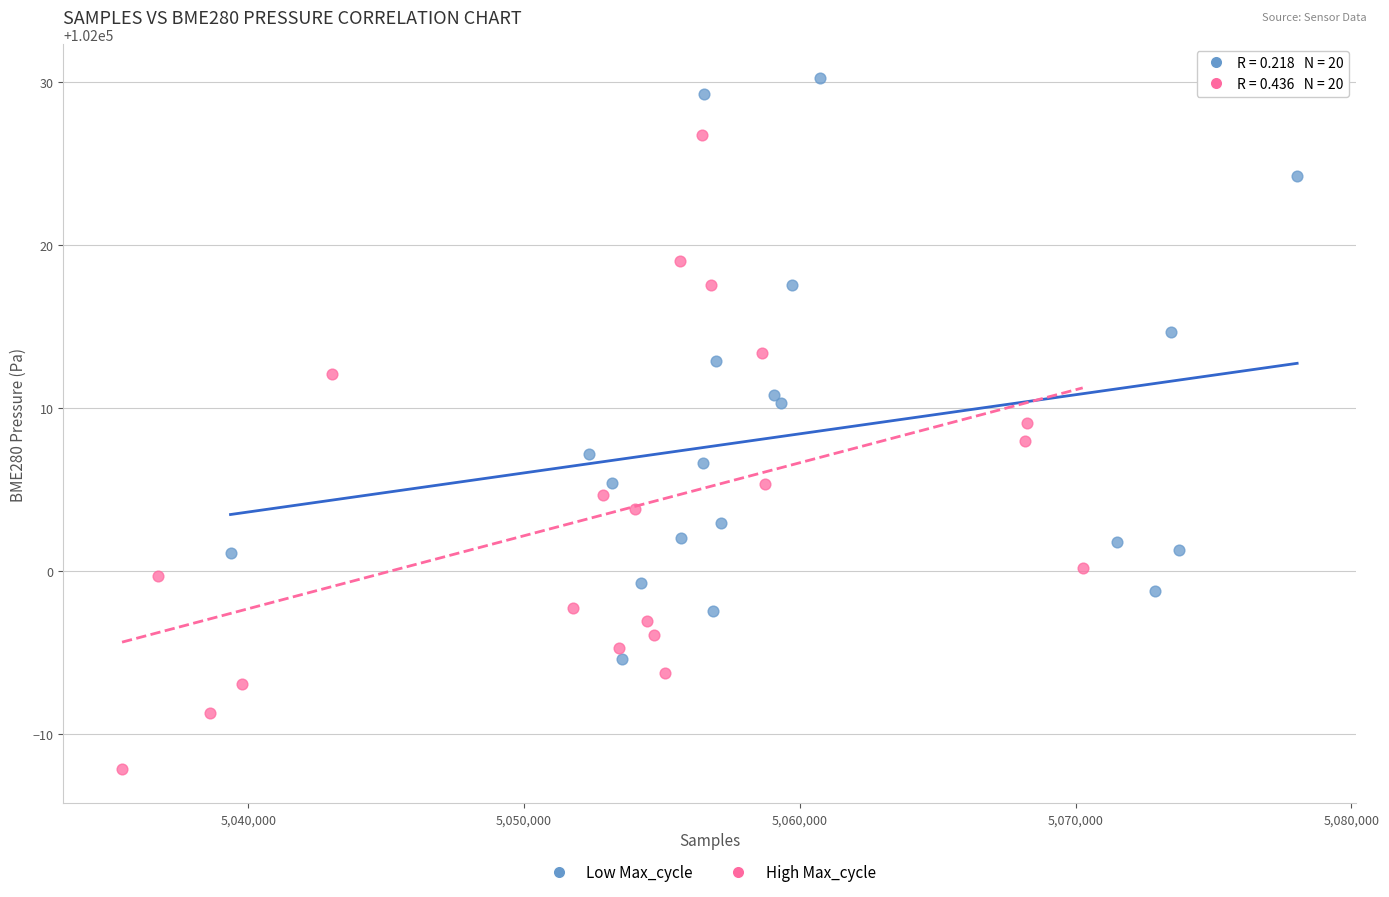

Which series reaches the minimum Y coordinate?

High Max_cycle